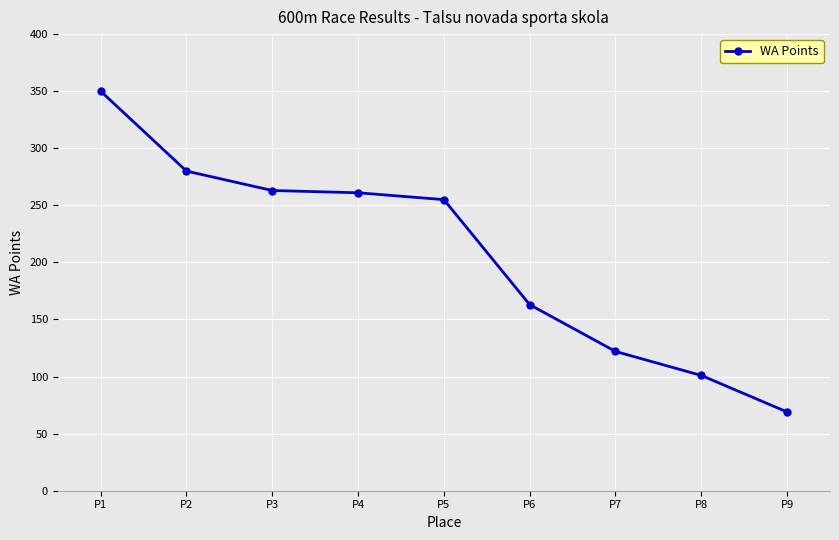

What is the value of the 3rd point from the left?

263